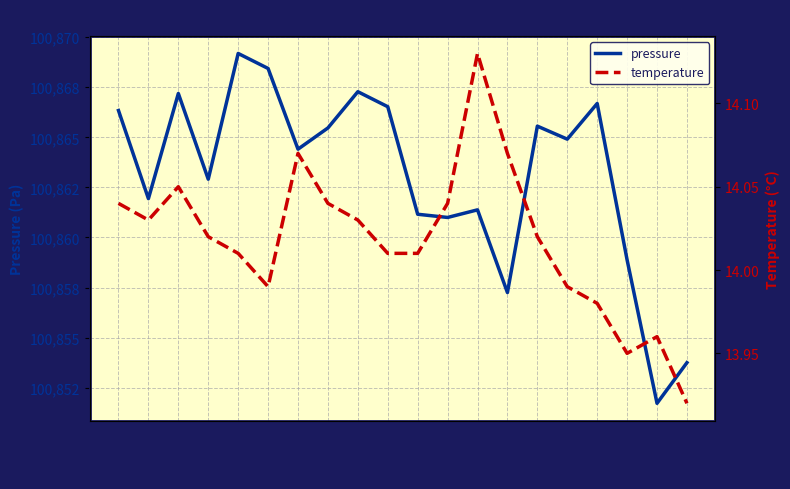

What is the difference between the maximum and minimum values in the temperature series?

0.2